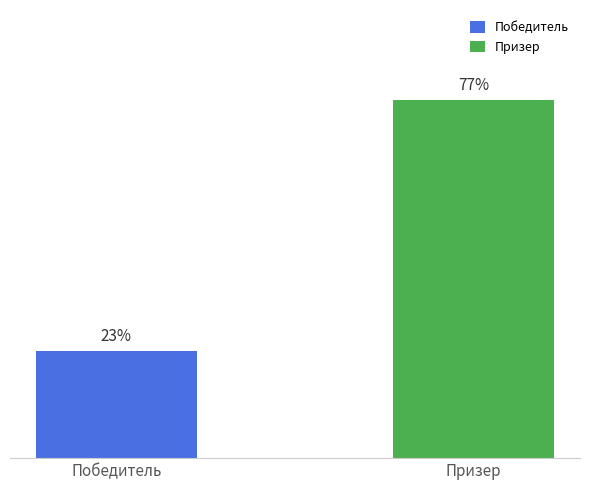

What is the label of the 2nd bar from the left?

Призер